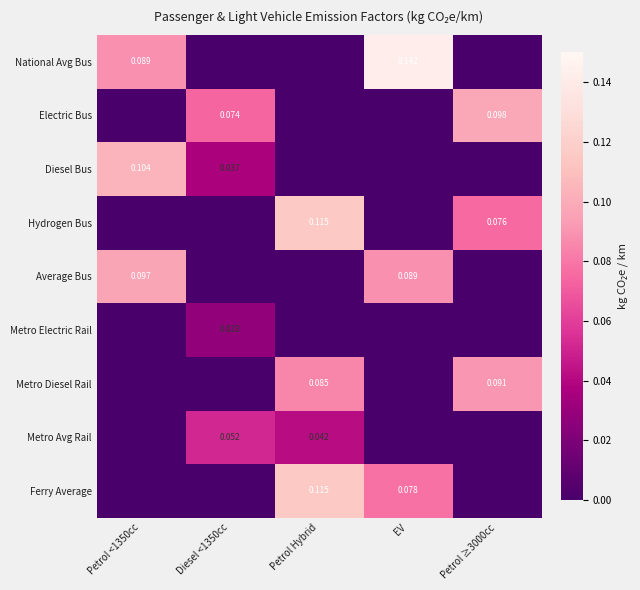

At which category is the sum across all series the highest?

Petrol Hybrid